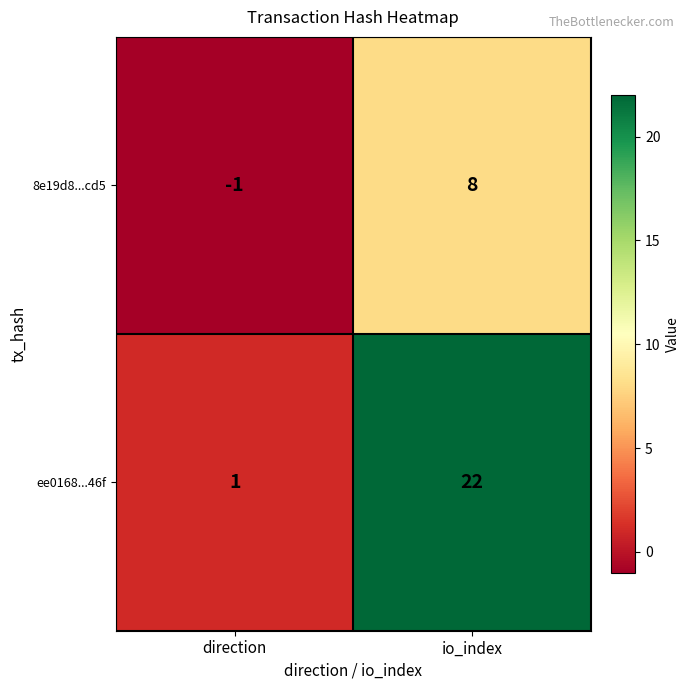

Reading left to right, what are all the values shown in this chart?

8e19d8...cd5: -1	8
ee0168...46f: 1	22